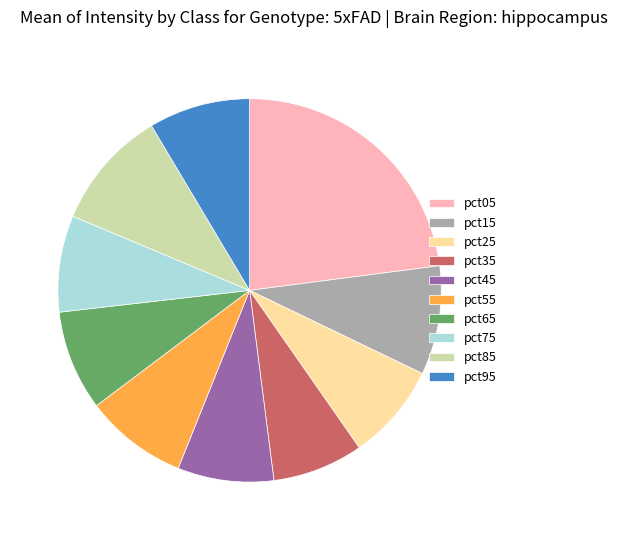

True or false: pct15 accounts for 9% of the total.

True